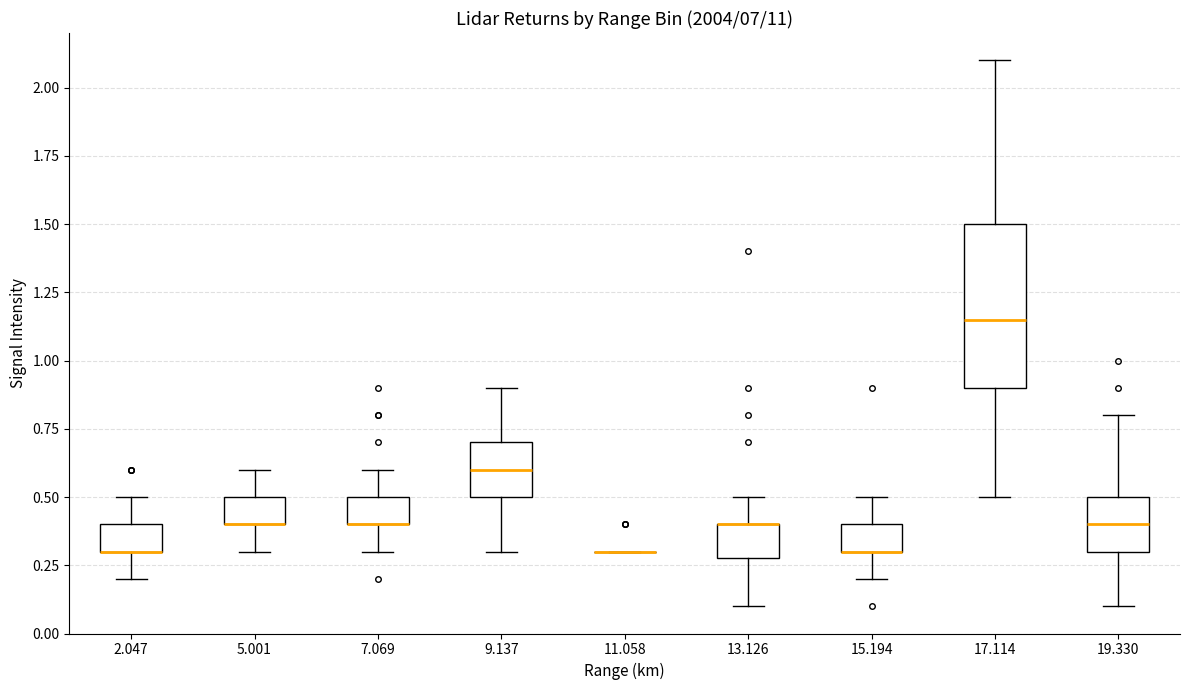

Reading left to right, read every box against the y-axis: the position of its median line, the range the box covers, and the ends of its whiskers. The values are not printed on the chart, so give them approximately, as read against the axis.

2.047: median 0.30 (drawn on the box's lower edge), box 0.30 to 0.40, whiskers 0.20 to 0.50
5.001: median 0.40 (drawn on the box's lower edge), box 0.40 to 0.50, whiskers 0.30 to 0.60
7.069: median 0.40 (drawn on the box's lower edge), box 0.40 to 0.50, whiskers 0.30 to 0.60
9.137: median 0.60, box 0.50 to 0.70, whiskers 0.30 to 0.90
11.058: box collapsed to a line at 0.30, whiskers 0.30 to 0.30
13.126: median 0.40 (drawn on the box's upper edge), box 0.30 to 0.40, whiskers 0.10 to 0.50
15.194: median 0.30 (drawn on the box's lower edge), box 0.30 to 0.40, whiskers 0.20 to 0.50
17.114: median 1.15, box 0.90 to 1.50, whiskers 0.50 to 2.10
19.330: median 0.40, box 0.30 to 0.50, whiskers 0.10 to 0.80